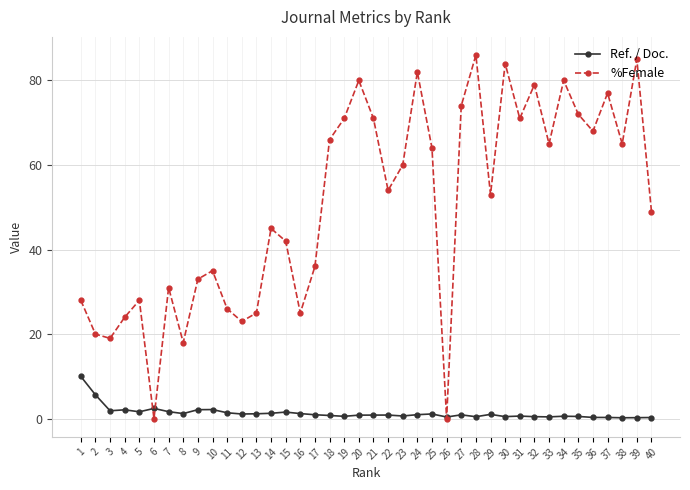

Rank the series by their maximum value, from lowest to highest.

Ref. / Doc., %Female